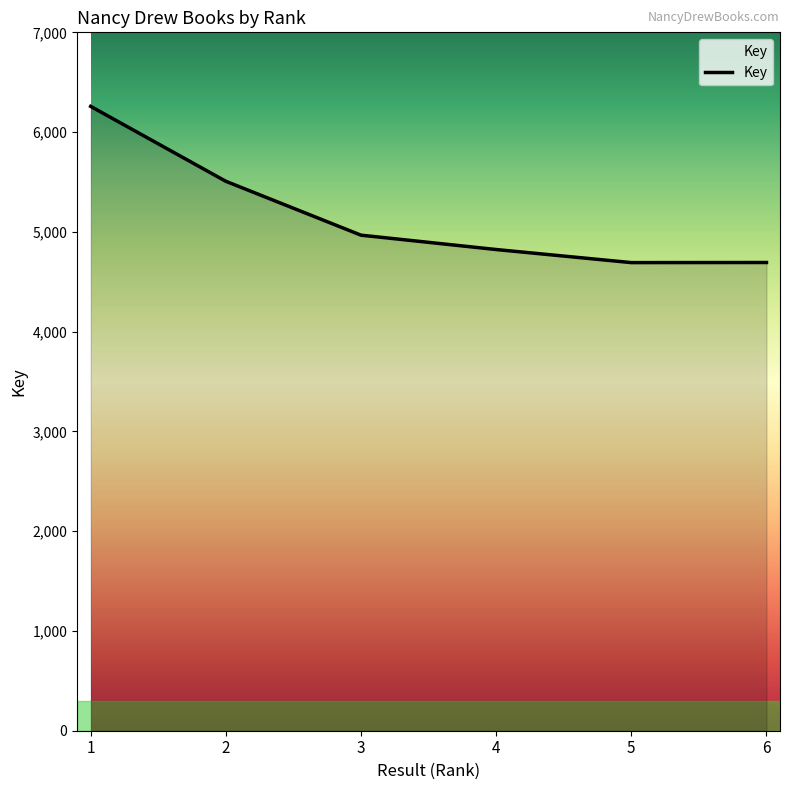

Count the number of categories in the chart.

6